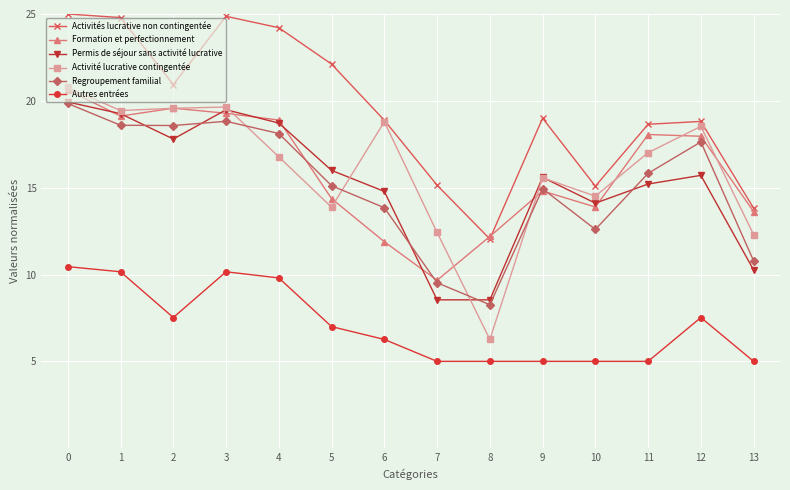

Which series changed the most between 2 and 6?

Formation et perfectionnement